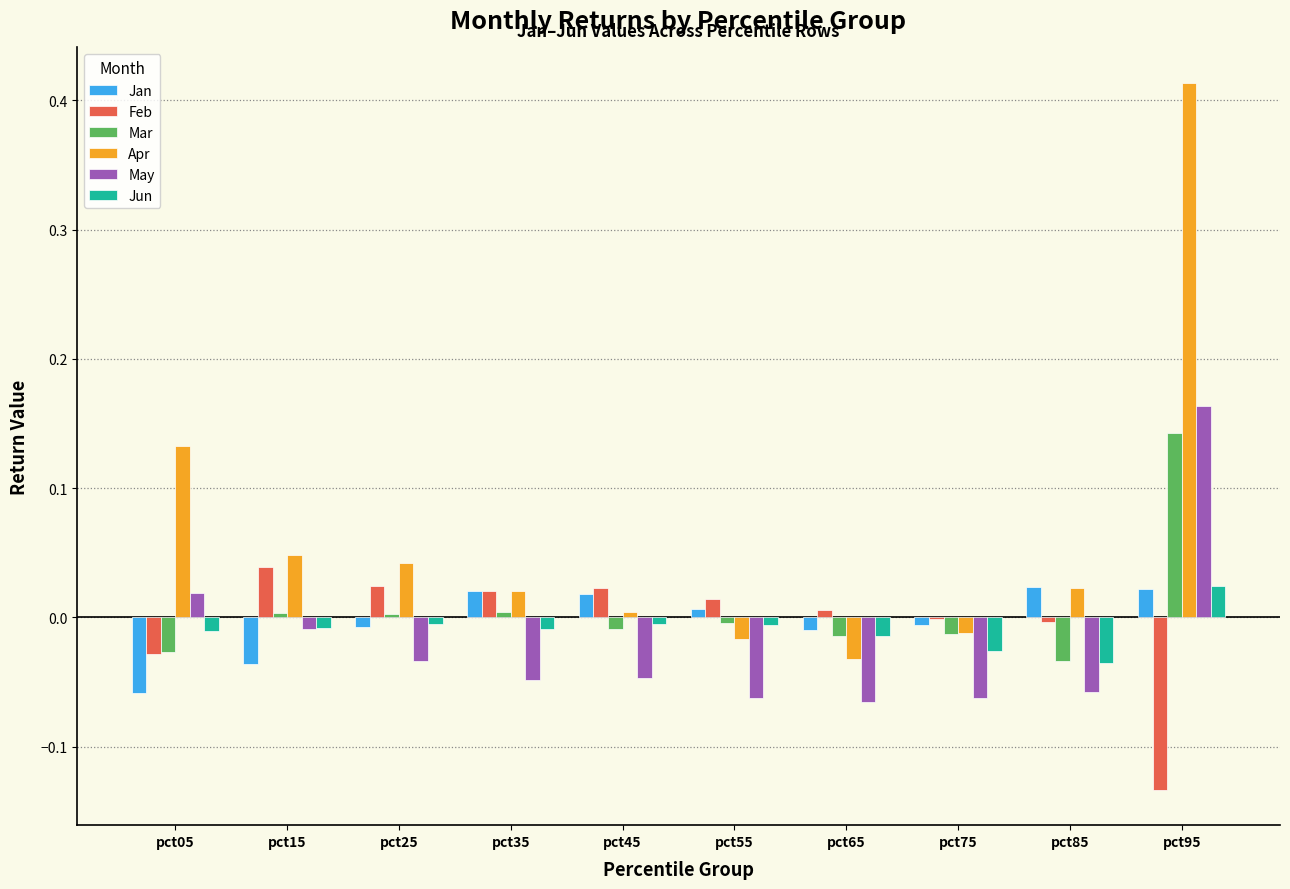

Which label corresponds to the largest value in the chart?

pct95